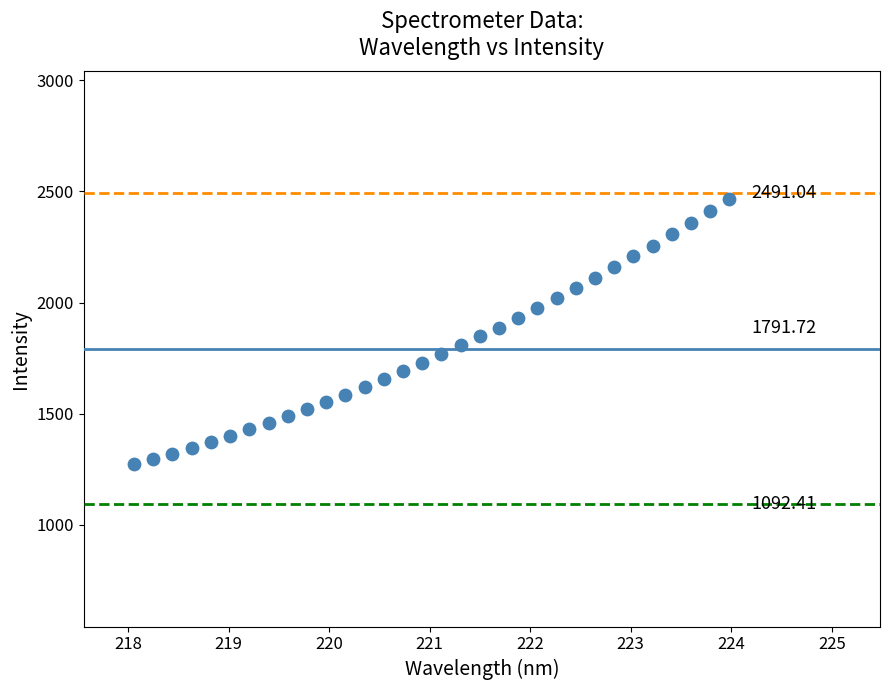

What is the range of Y values (max minus min)?

1193.7